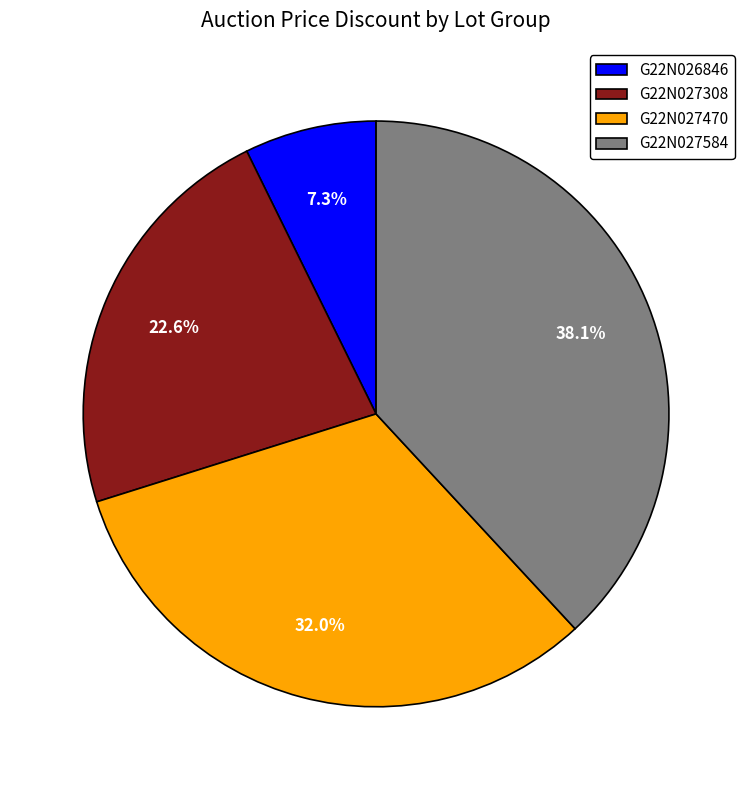

How many slices are in this pie chart?

4